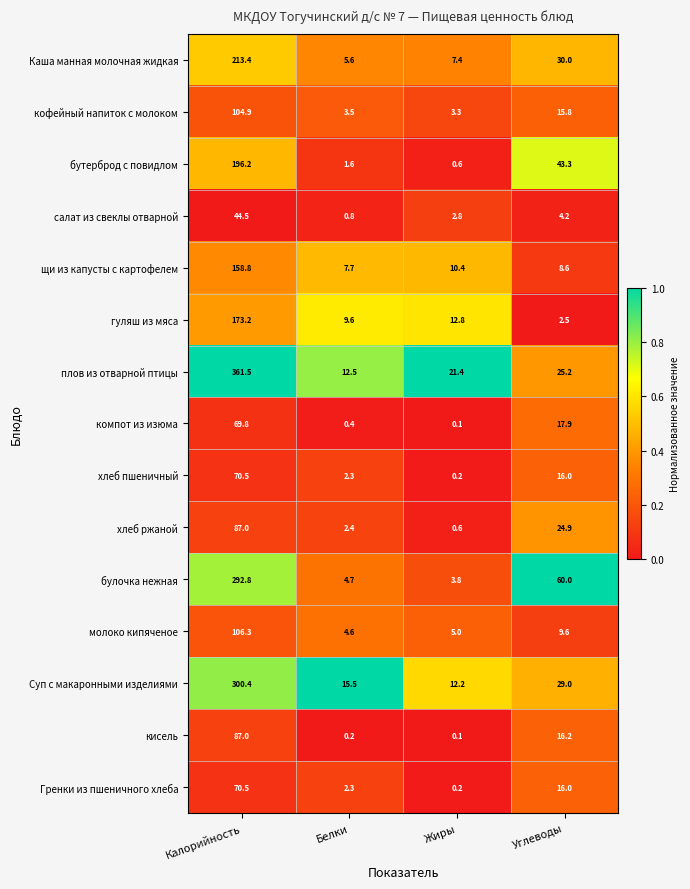

The value of булочка нежная at Белки is 1.5. True or false?

False